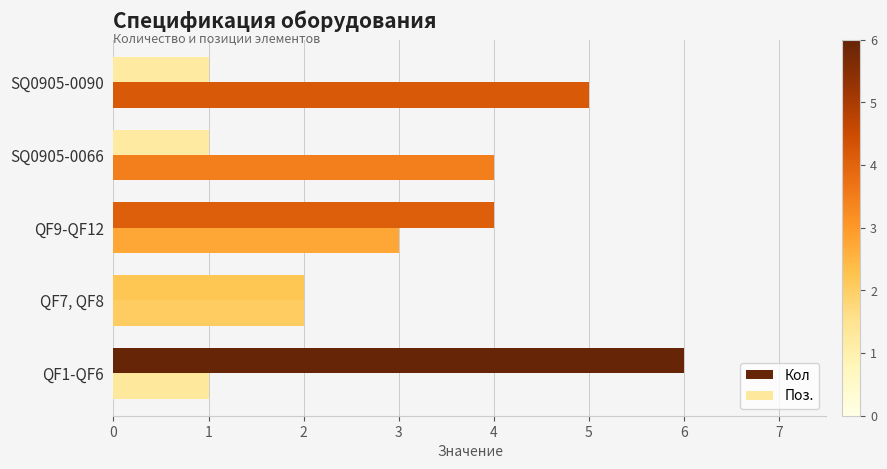

Rank the series by their maximum value, from lowest to highest.

Поз., Кол